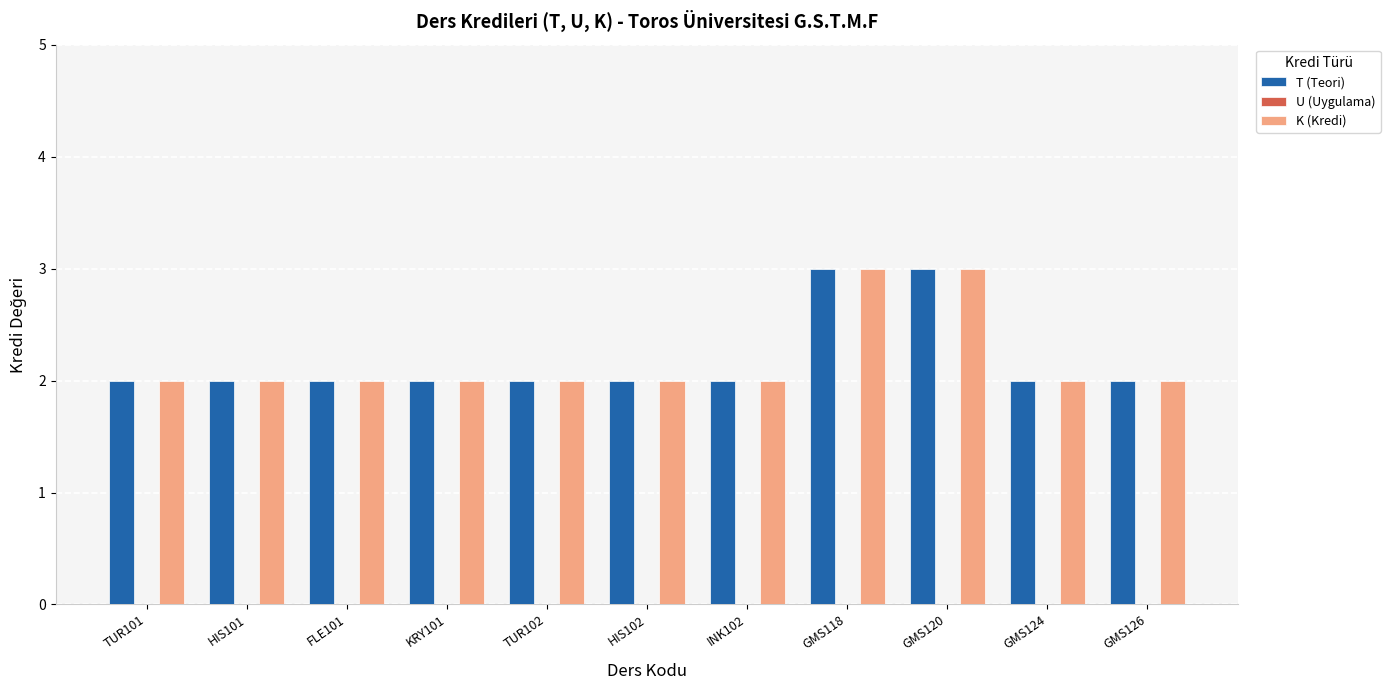

What is the maximum value for T (Teori)?

3